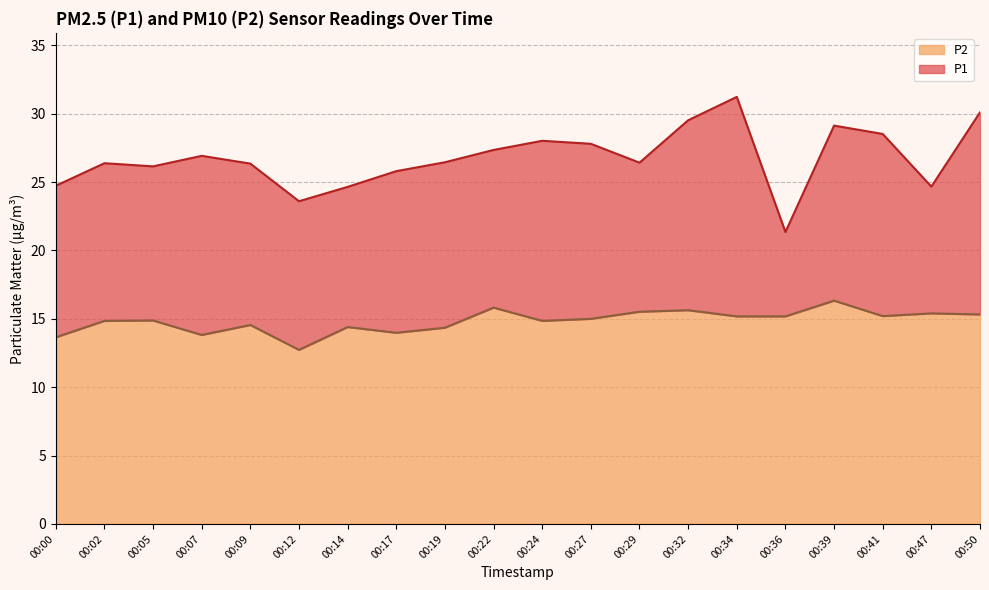

What is the average value of the P1 series?

26.8